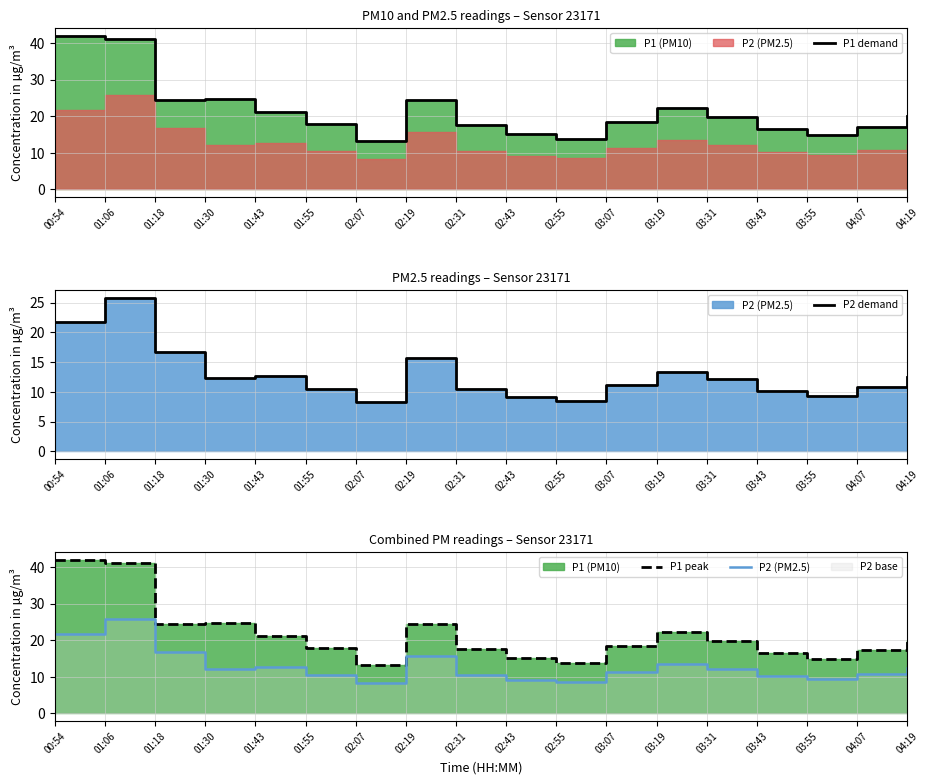

At which label is P1 peak closest to 27?

01:30